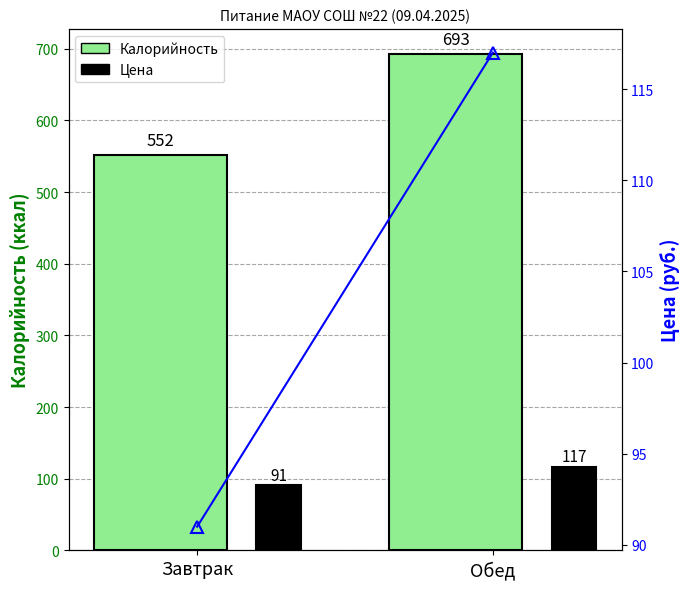

How many Цена values are between 91 and 117?

2